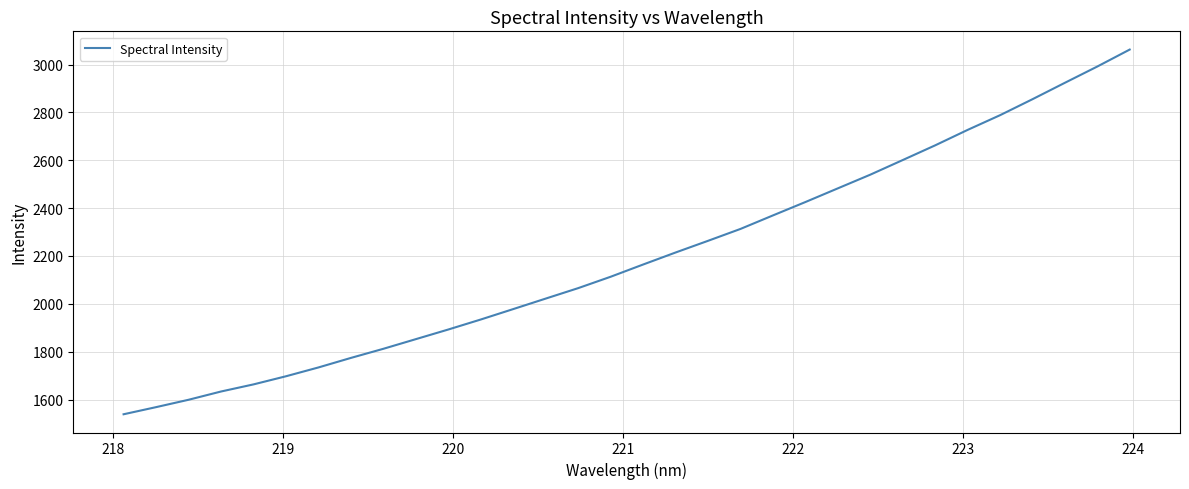

What is the difference between the maximum and minimum values?

1524.0